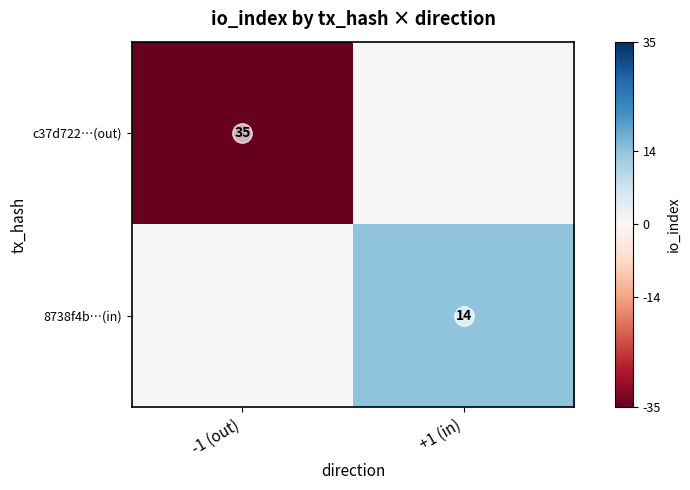

Is the value of c37d722…(out) at +1 (in) greater than the value of 8738f4b…(in) at -1 (out)?

No